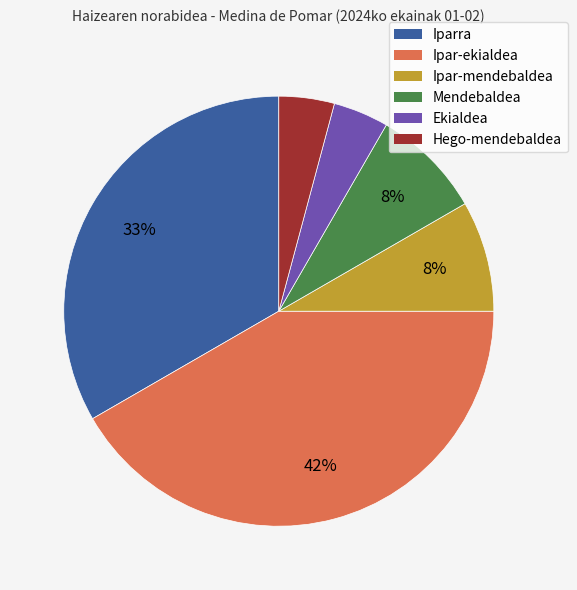

To the nearest percent, what is the difference between the largest and smallest slice percentages?

38%